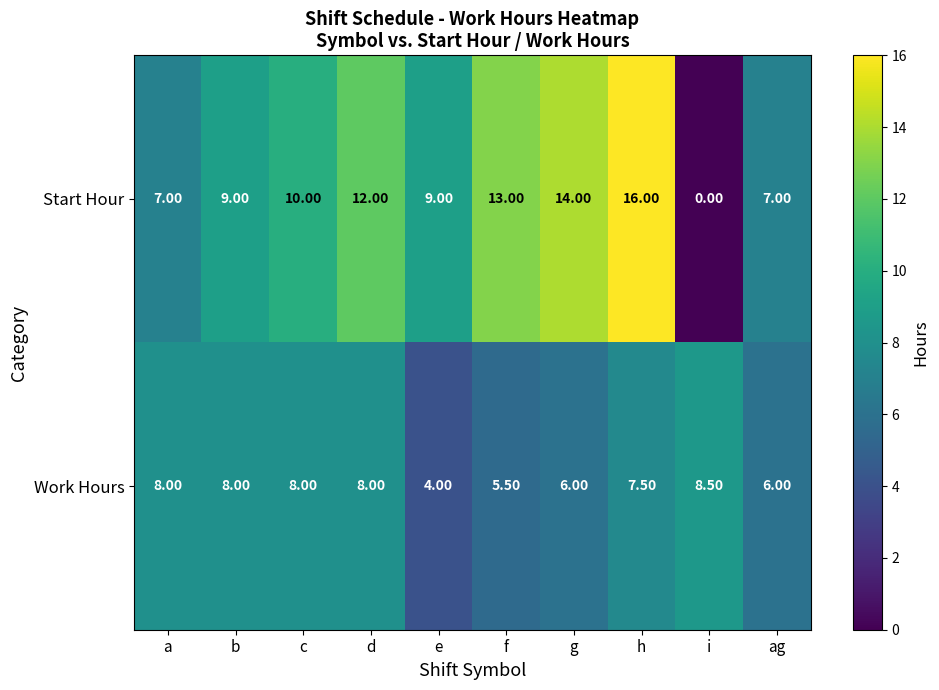

At which label does Work Hours reach its minimum?

e